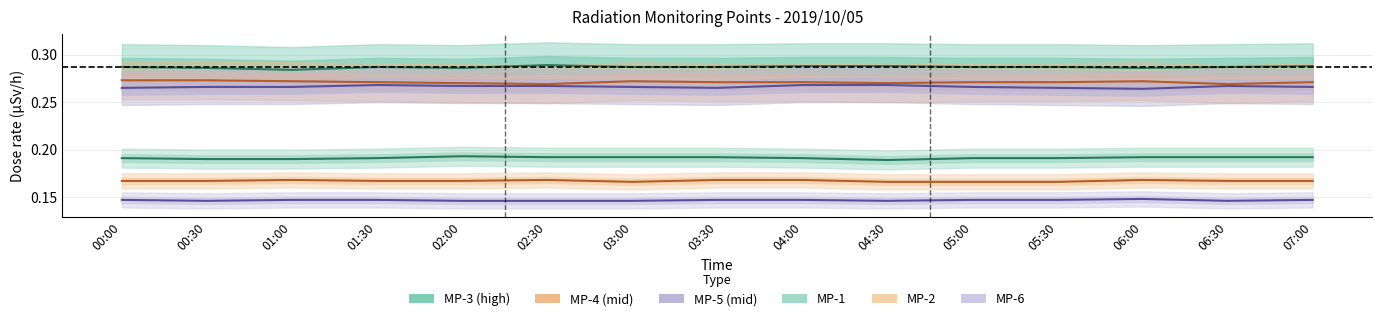

Which series has the largest total across all categories?

MP-3_line